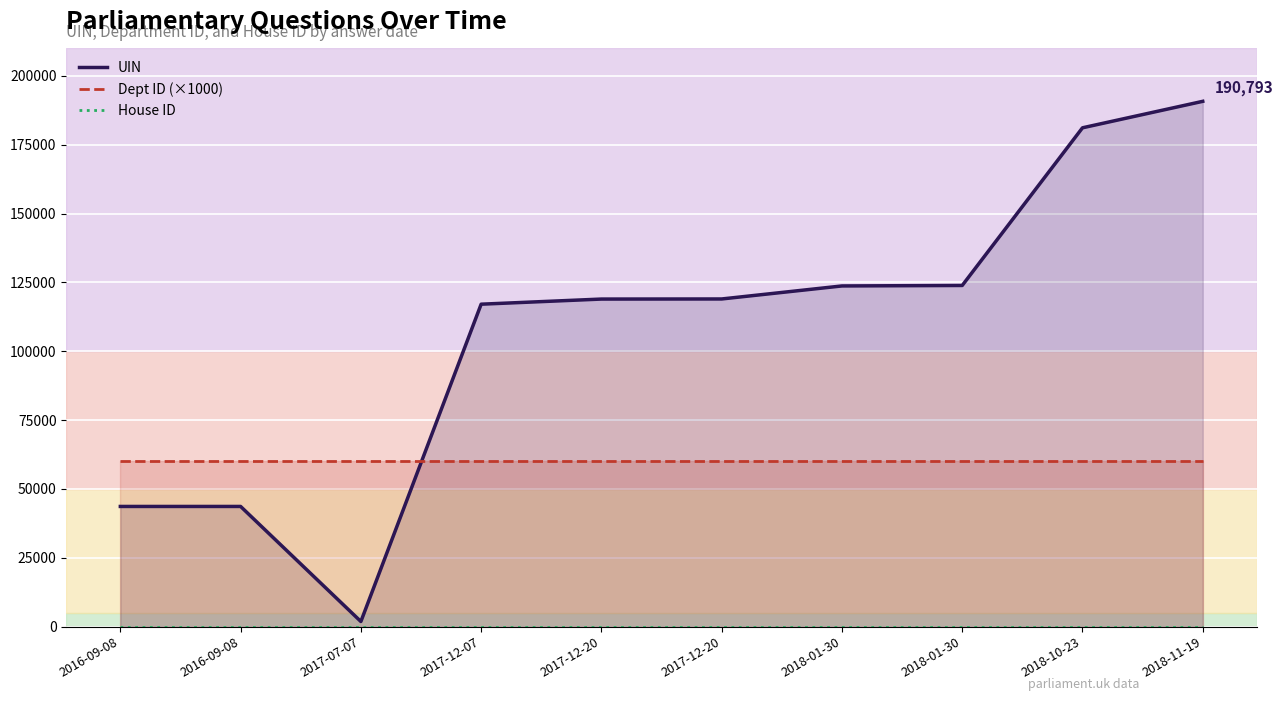

The value of Dept ID (×1000) at 2016-09-08 is 60000. True or false?

True